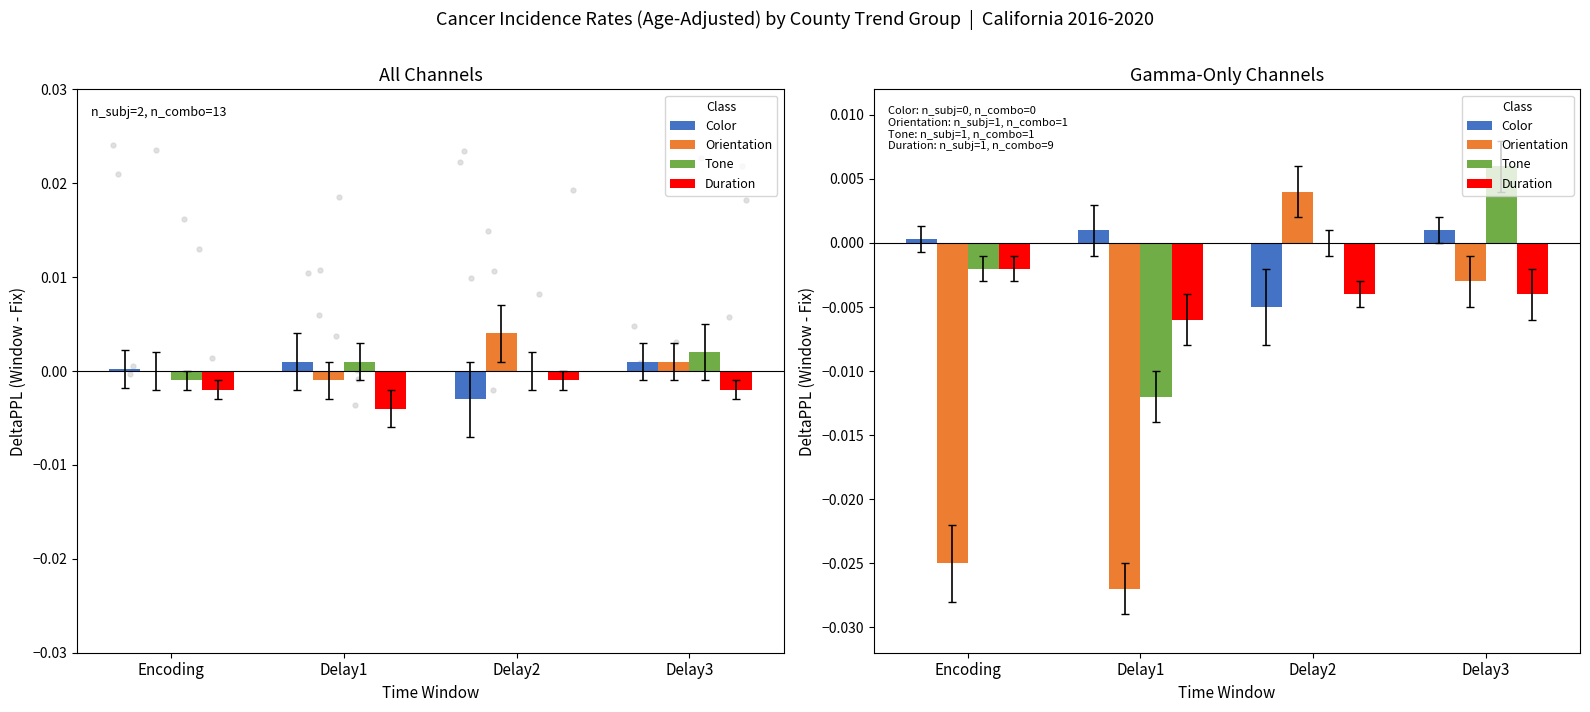

What are all the series names shown in the legend?

Color, Orientation, Tone, Duration